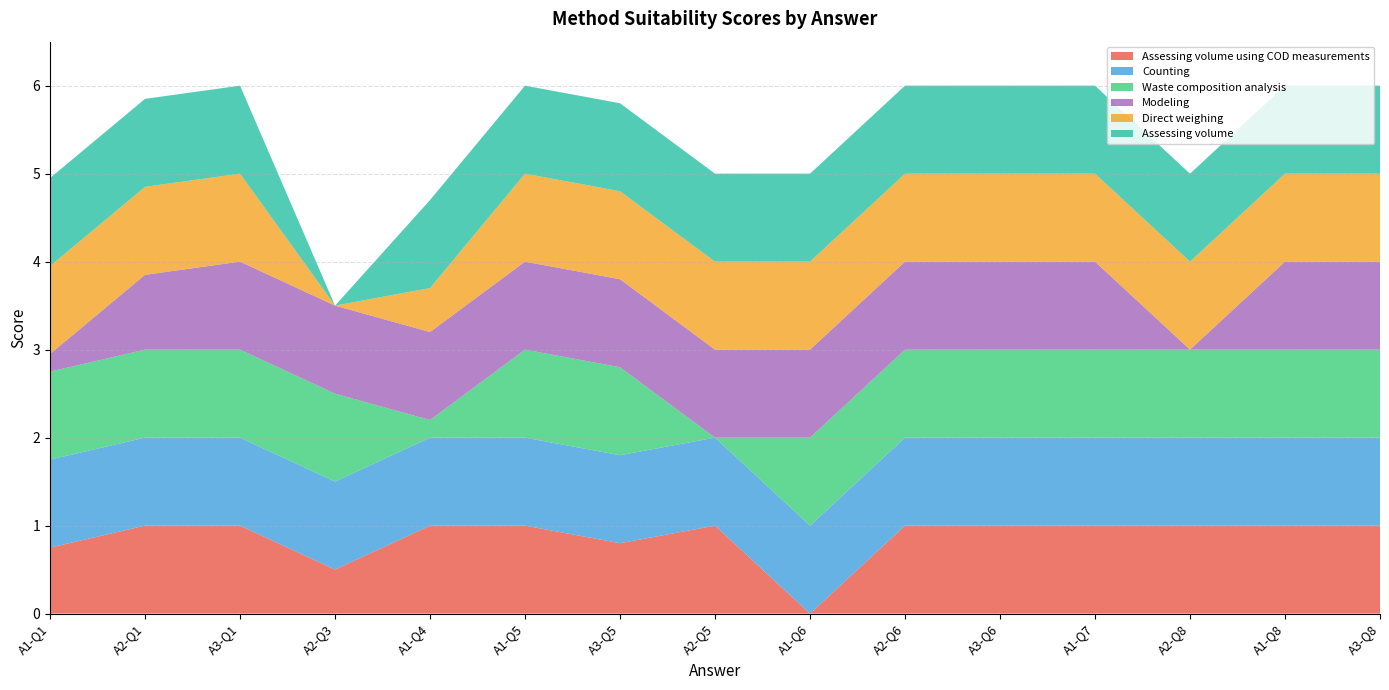

Reading left to right, list all the values displayed in this chart.

Assessing volume using COD measurements: 0.8	1.0	1.0	0.5	1.0	1.0	0.8	1.0	0.0	1.0	1.0	1.0	1.0	1.0	1.0
Counting: 1.0	1.0	1.0	1.0	1.0	1.0	1.0	1.0	1.0	1.0	1.0	1.0	1.0	1.0	1.0
Waste composition analysis: 1.0	1.0	1.0	1.0	0.2	1.0	1.0	0.0	1.0	1.0	1.0	1.0	1.0	1.0	1.0
Modeling: 0.2	0.8	1.0	1.0	1.0	1.0	1.0	1.0	1.0	1.0	1.0	1.0	0.0	1.0	1.0
Direct weighing: 1.0	1.0	1.0	0.0	0.5	1.0	1.0	1.0	1.0	1.0	1.0	1.0	1.0	1.0	1.0
Assessing volume: 1.0	1.0	1.0	0.0	1.0	1.0	1.0	1.0	1.0	1.0	1.0	1.0	1.0	1.0	1.0